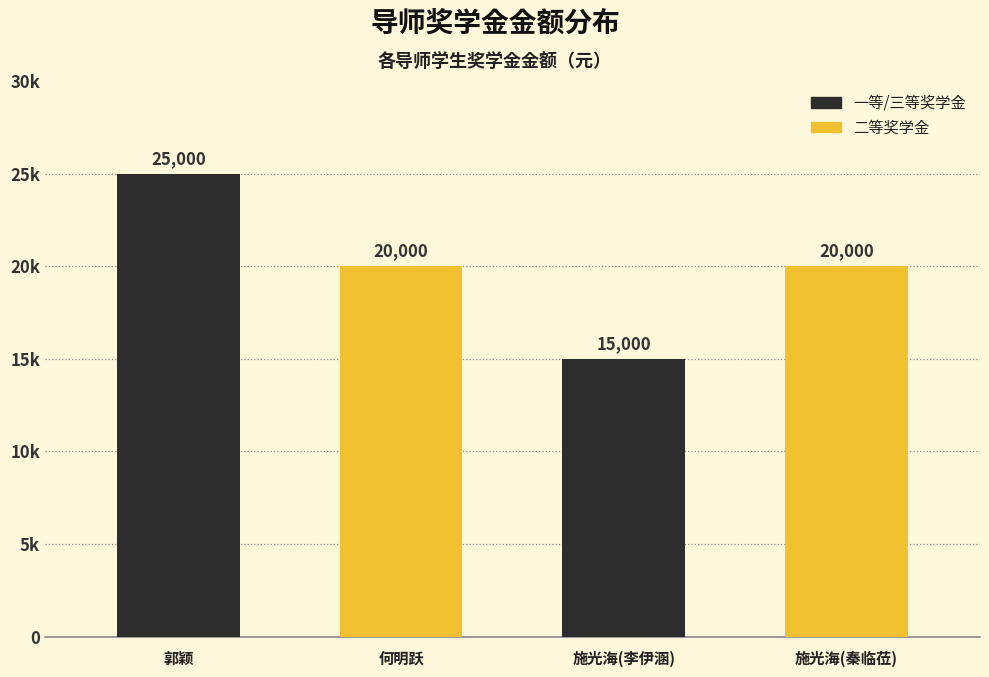

What value does the data have at 施光海(秦临莅)?

20000